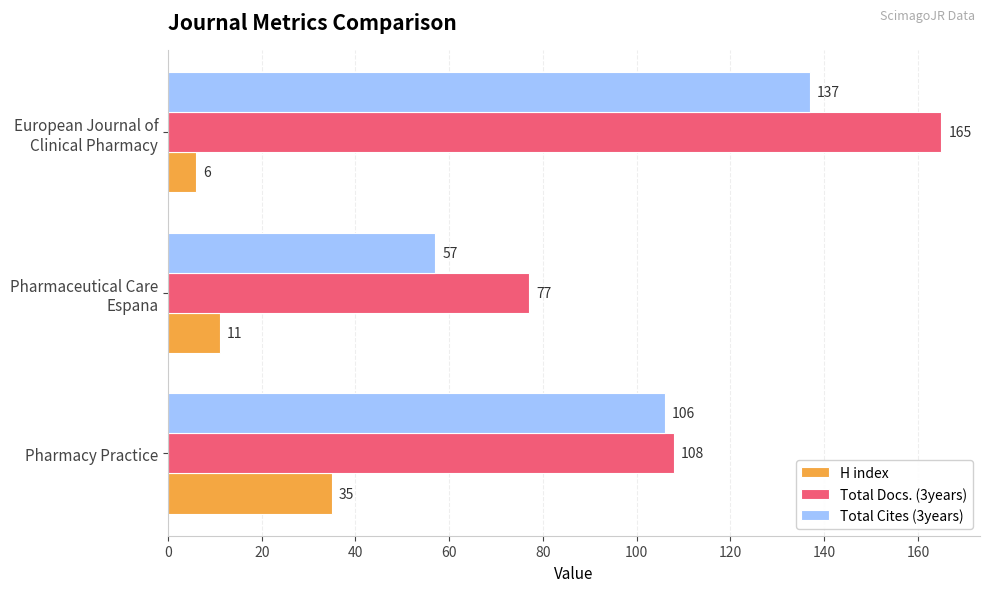

What is the difference between the maximum and minimum values in the Total Cites (3years) series?

80